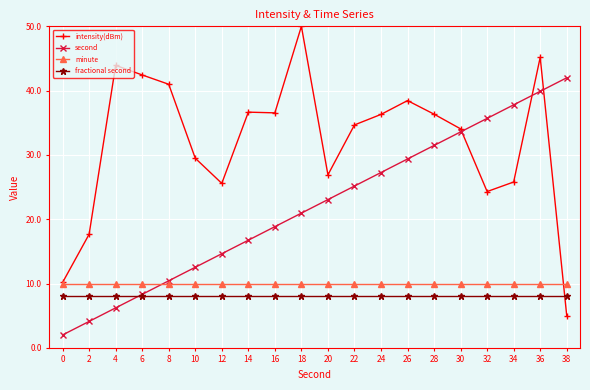

What is the sum of all intensity(dBm) values?

640.4